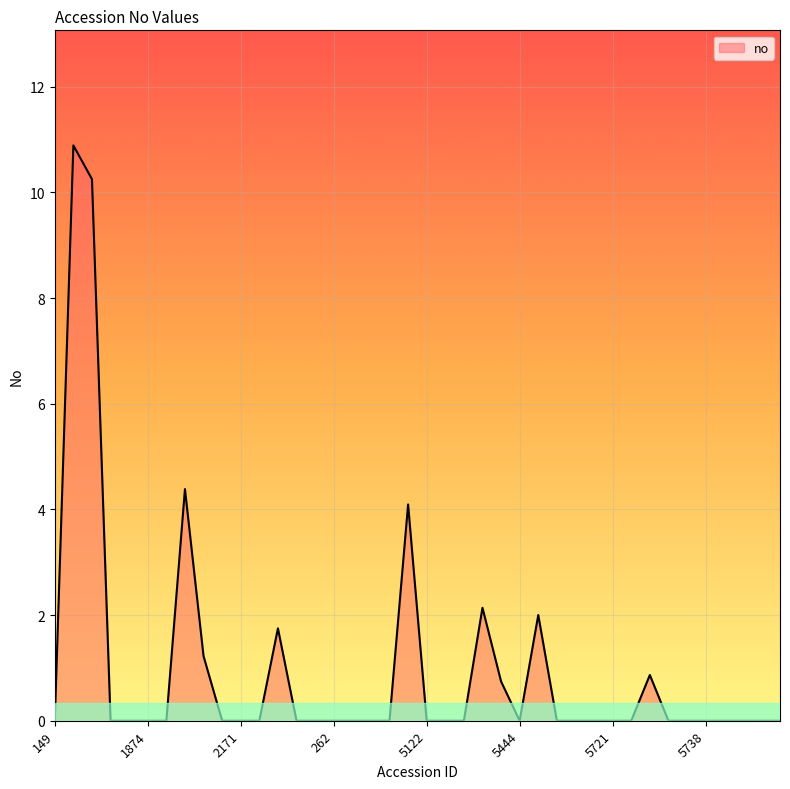

What is the greatest value displayed?

10.9